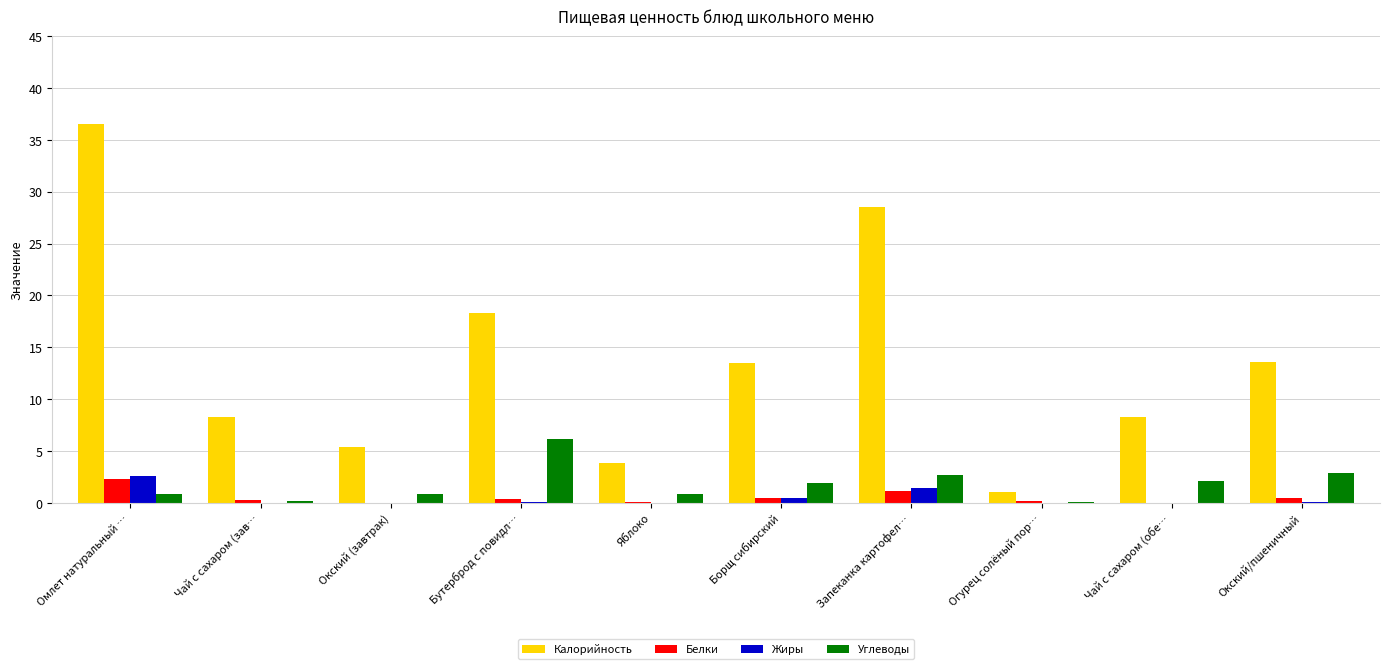

Which series has the largest total across all categories?

Калорийность